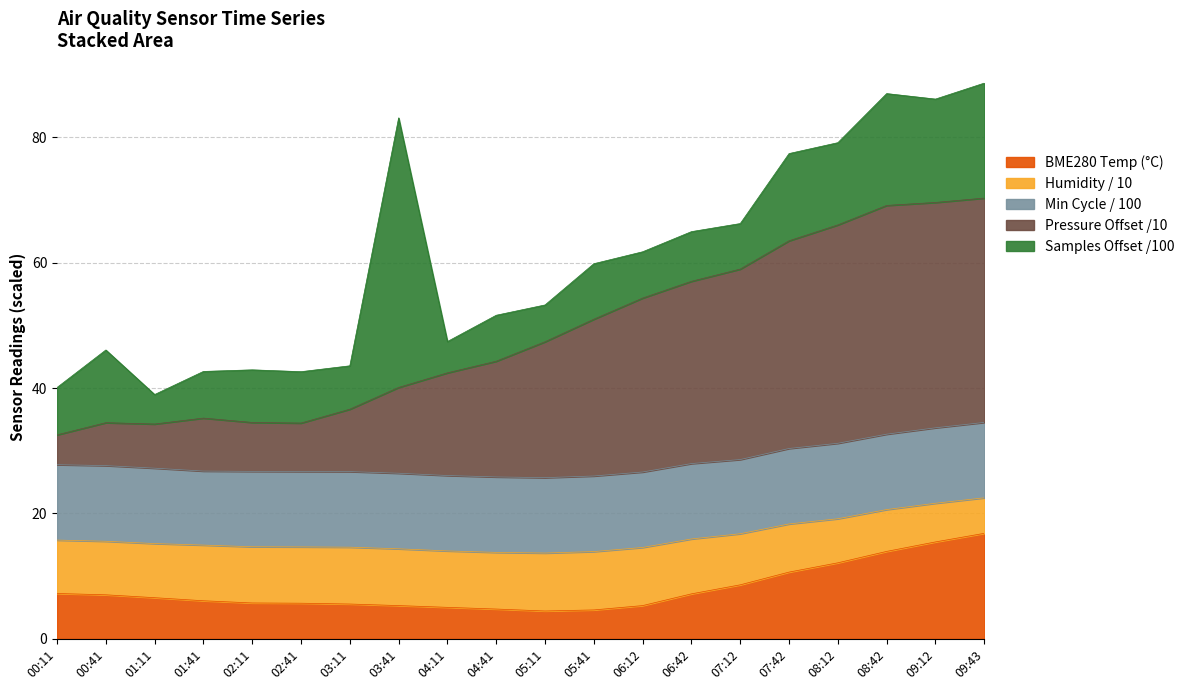

The value of BME280 Temp (°C) at 05:11 is 4.5. True or false?

True